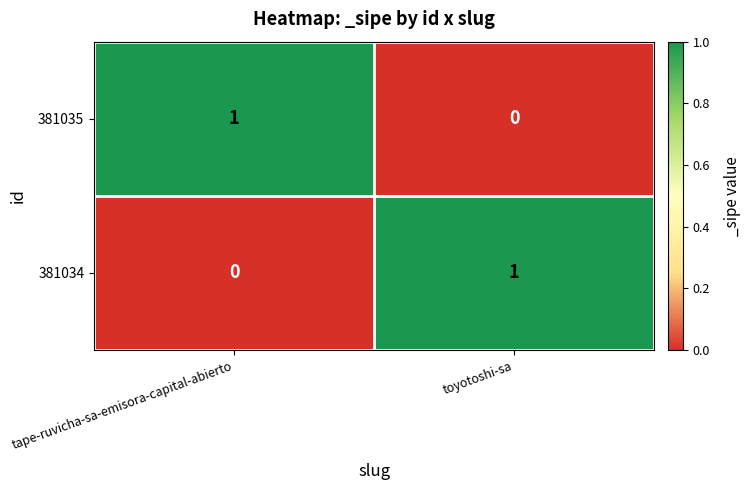

Rank the series at toyotoshi-sa from lowest to highest value.

381035, 381034